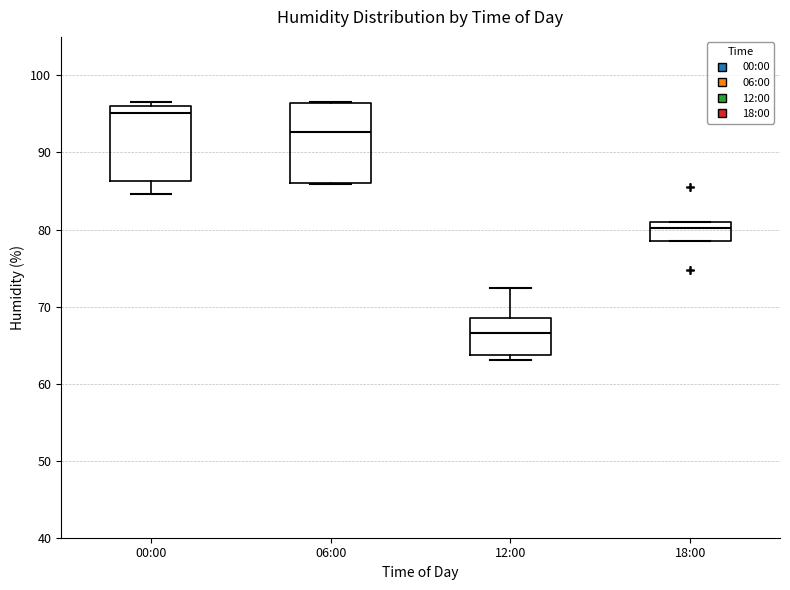

Reading left to right, read every box against the y-axis: the position of its median line, the range the box covers, and the ends of its whiskers. The values are not printed on the chart, so give them approximately, as read against the axis.

00:00: median 95, box 86 to 96, whiskers 85 to 97
06:00: median 93, box 86 to 96, whiskers 86 to 97
12:00: median 67, box 64 to 69, whiskers 63 to 72
18:00: median 80, box 79 to 81, whiskers 79 to 81